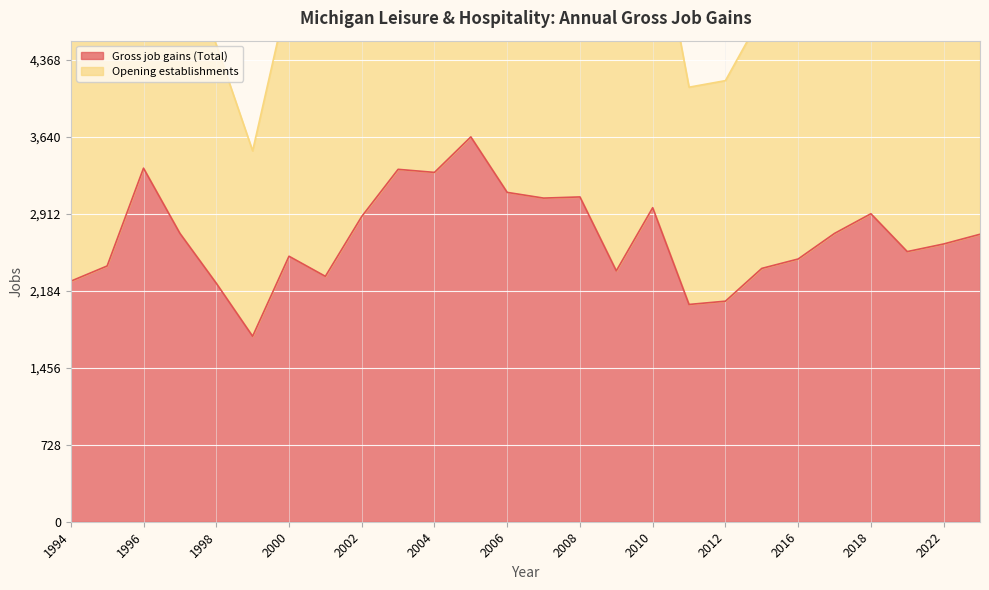

How many interior local peaks does the Opening establishments series have?

7